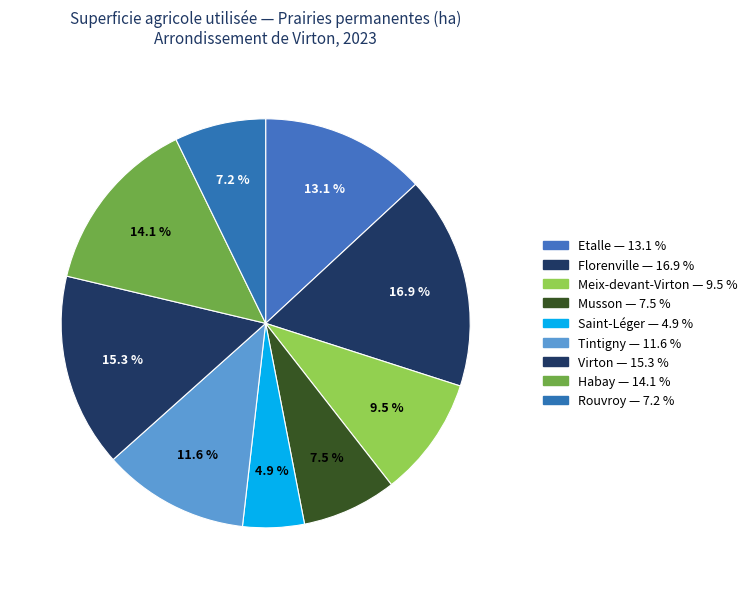

Between Florenville and Musson, which is larger?

Florenville